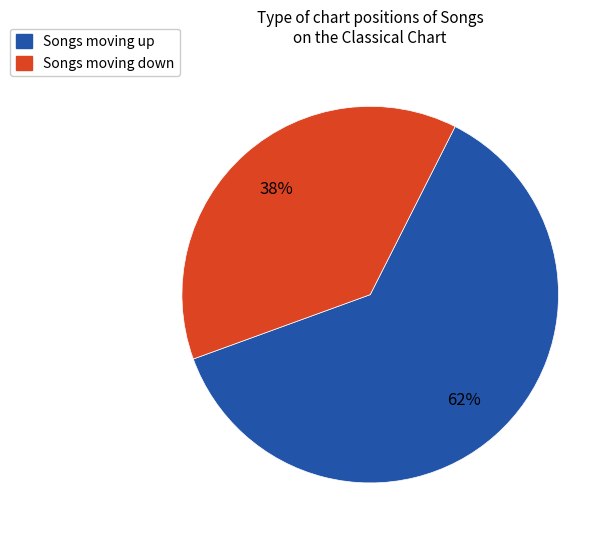

Is there a majority slice in this chart?

Yes